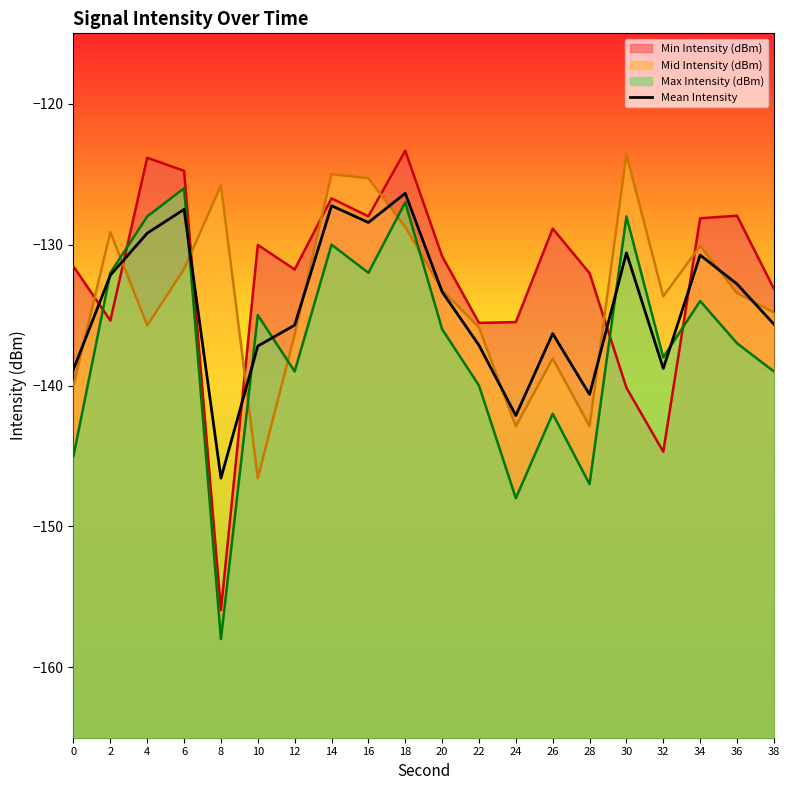

True or false: the data shows -198.6 at 16.

False